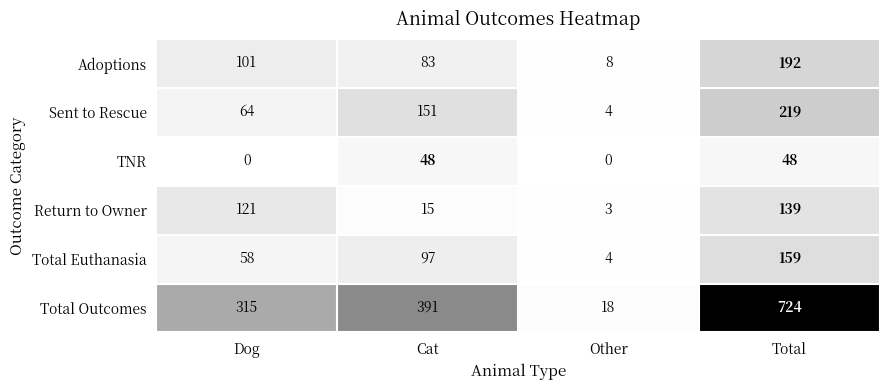

What is the spread (max minus min) of values at Other?

18